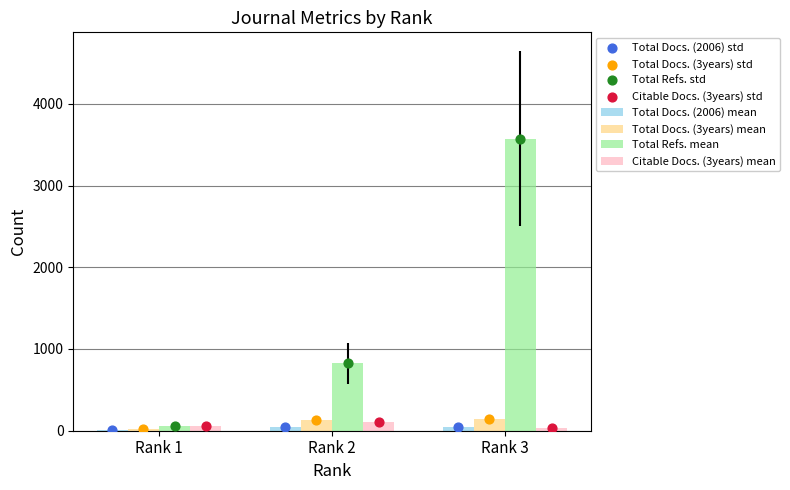

Is the value of Total Docs. (2006) at Rank 3 greater than the value of Total Refs. at Rank 1?

No